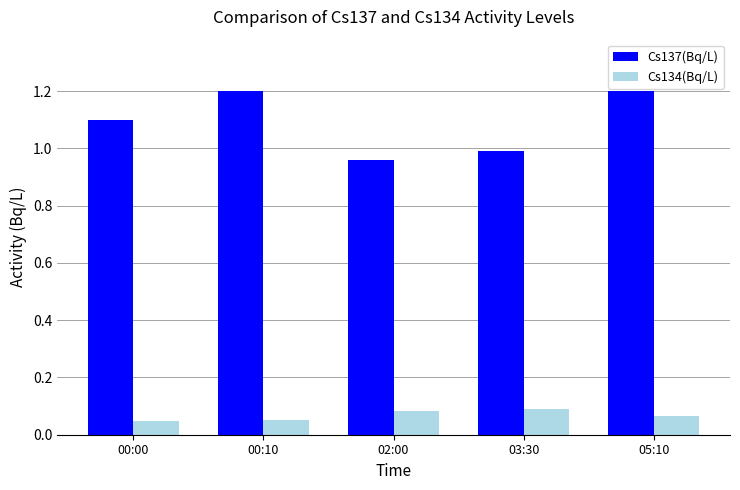

What are all the series names shown in the legend?

Cs137(Bq/L), Cs134(Bq/L)